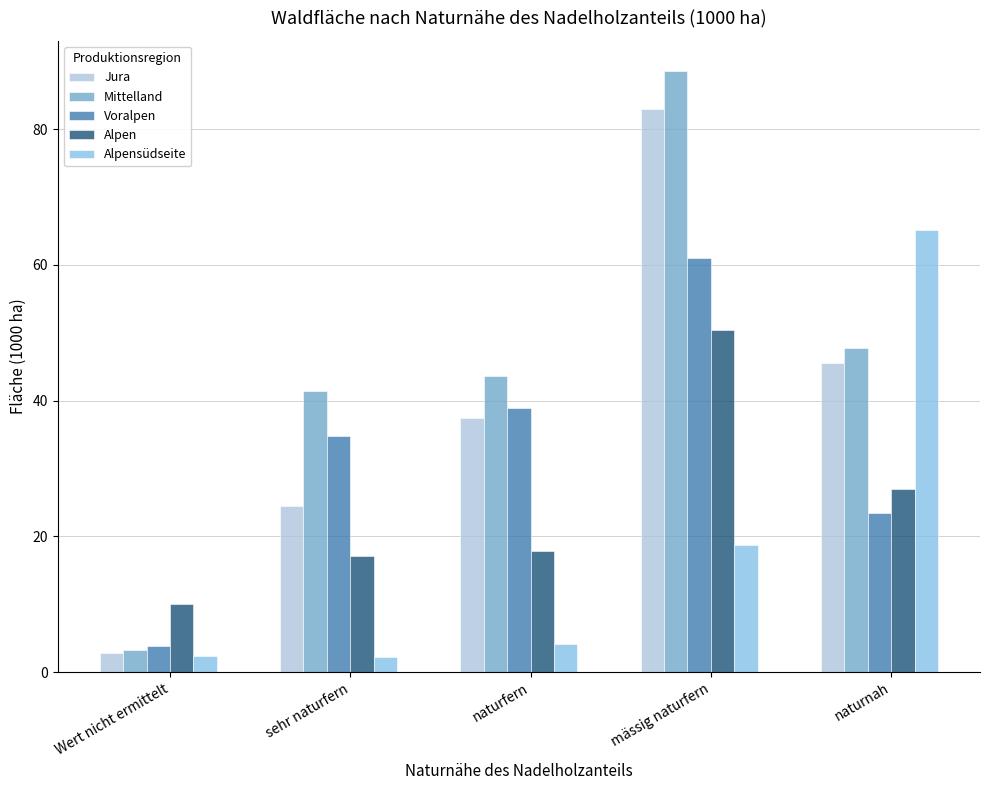

Which series has the largest total across all categories?

Mittelland